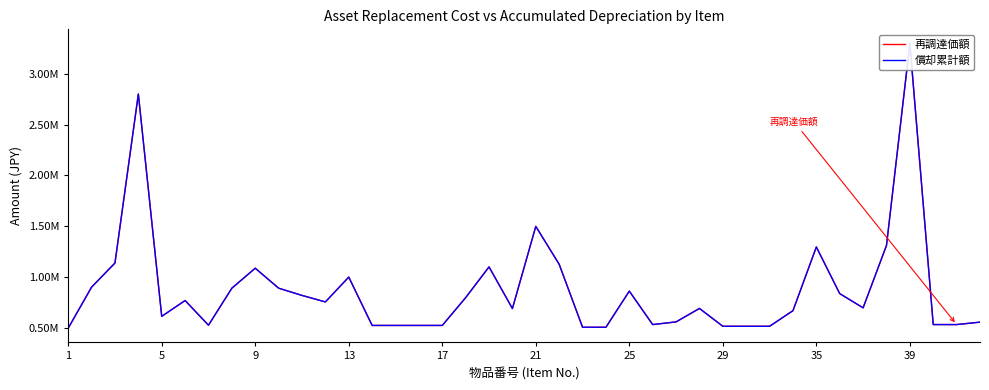

How many lines are shown in the chart?

2